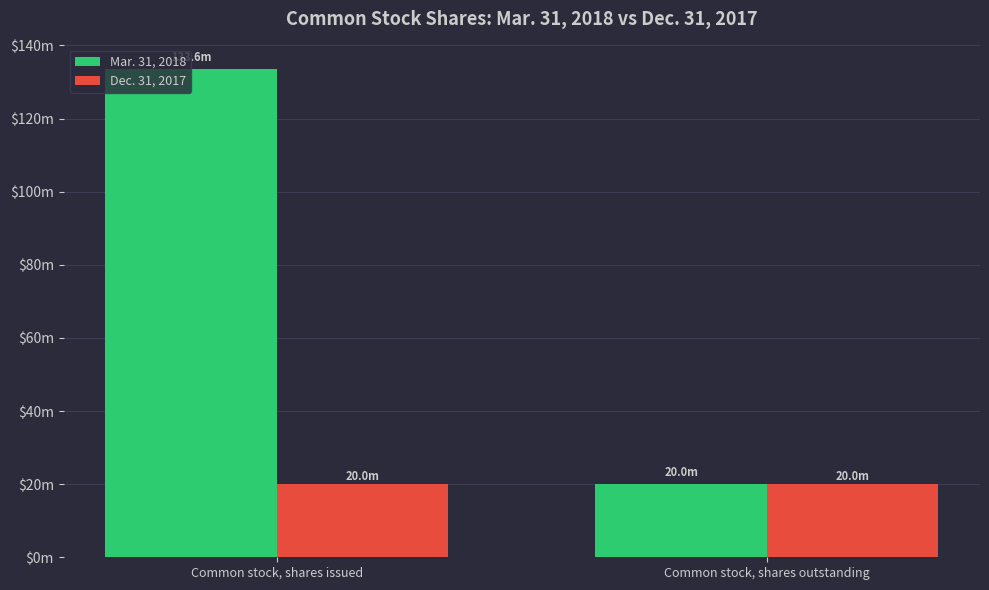

Are the bars grouped side by side (vs. stacked)?

Yes